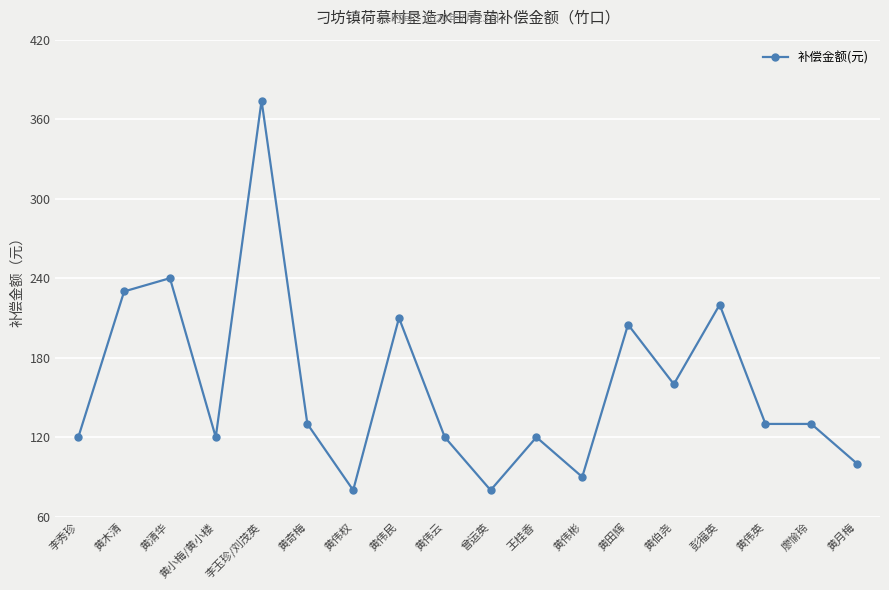

What is the greatest value displayed?

374